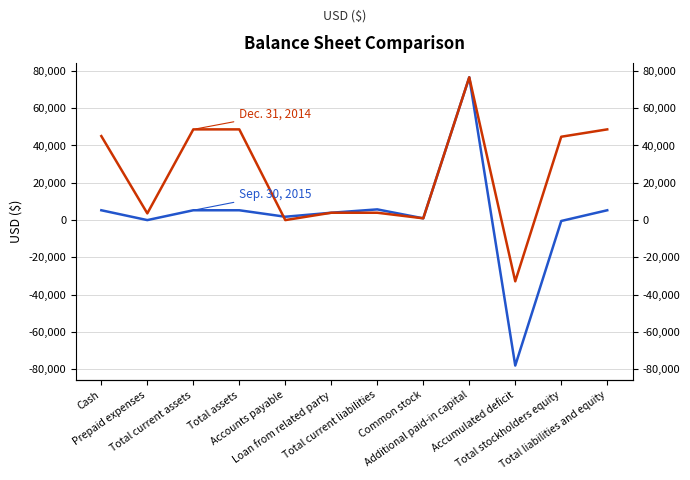

Where does the Dec. 31, 2014 series first go above 44689?

Cash